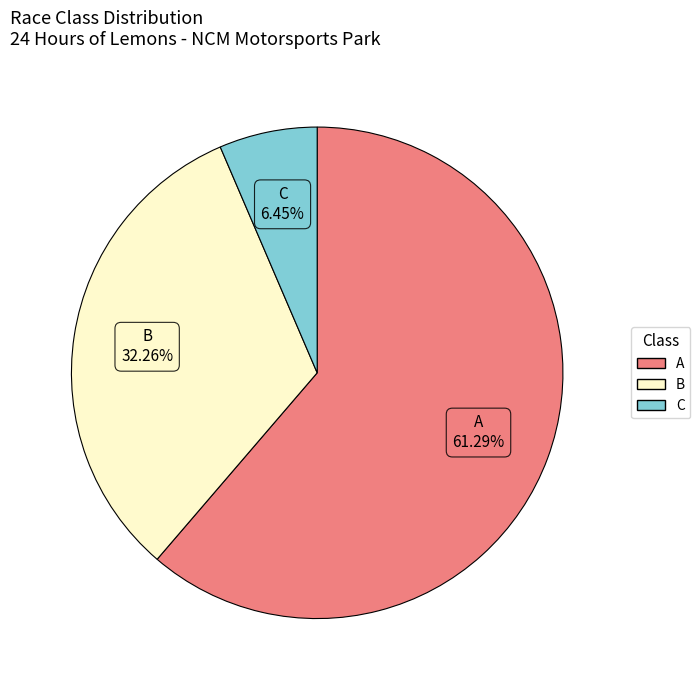

How many slices are in this pie chart?

3